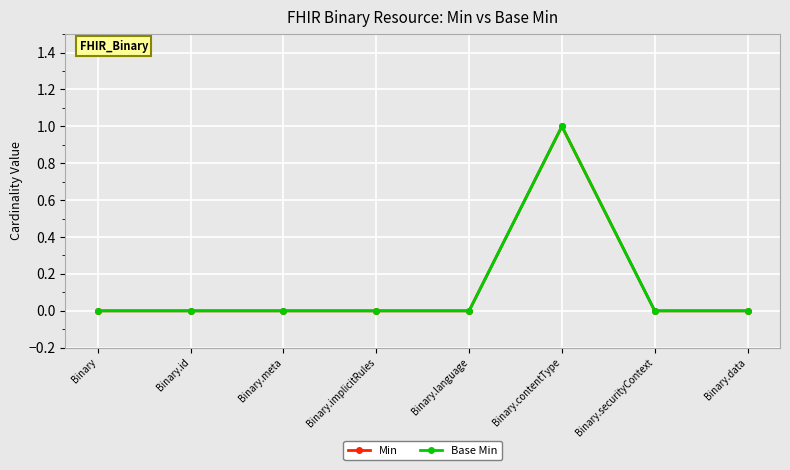

How many data points in Min are above 0?

1